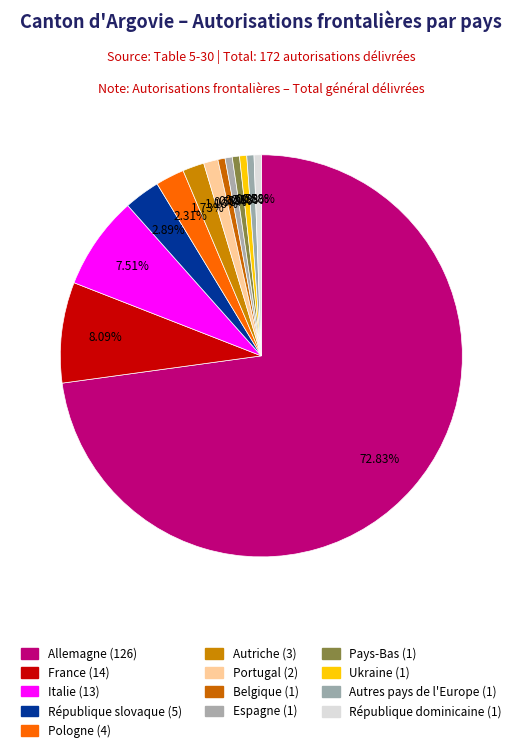

To the nearest percent, what is the difference between the Allemagne and Portugal slice percentages?

72%